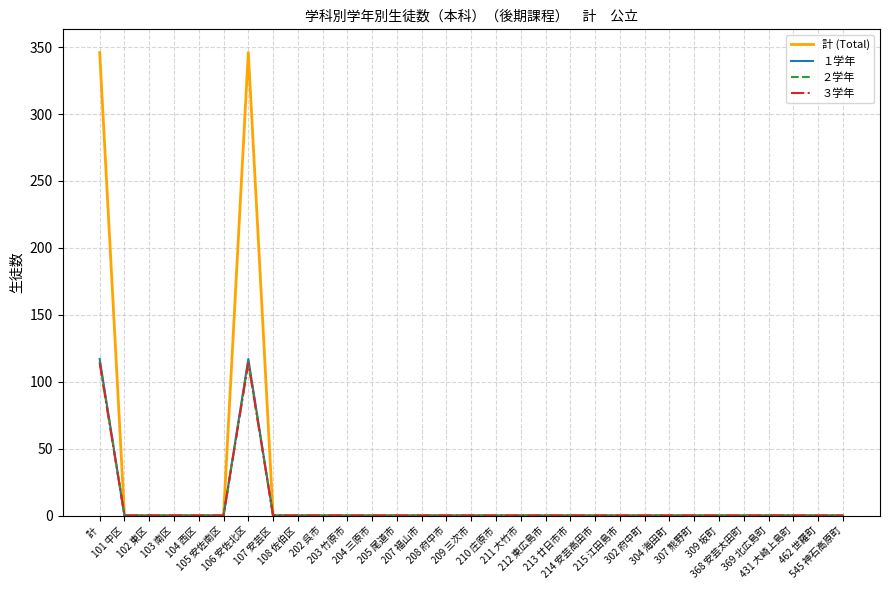

Does the chart have visible grid lines?

Yes